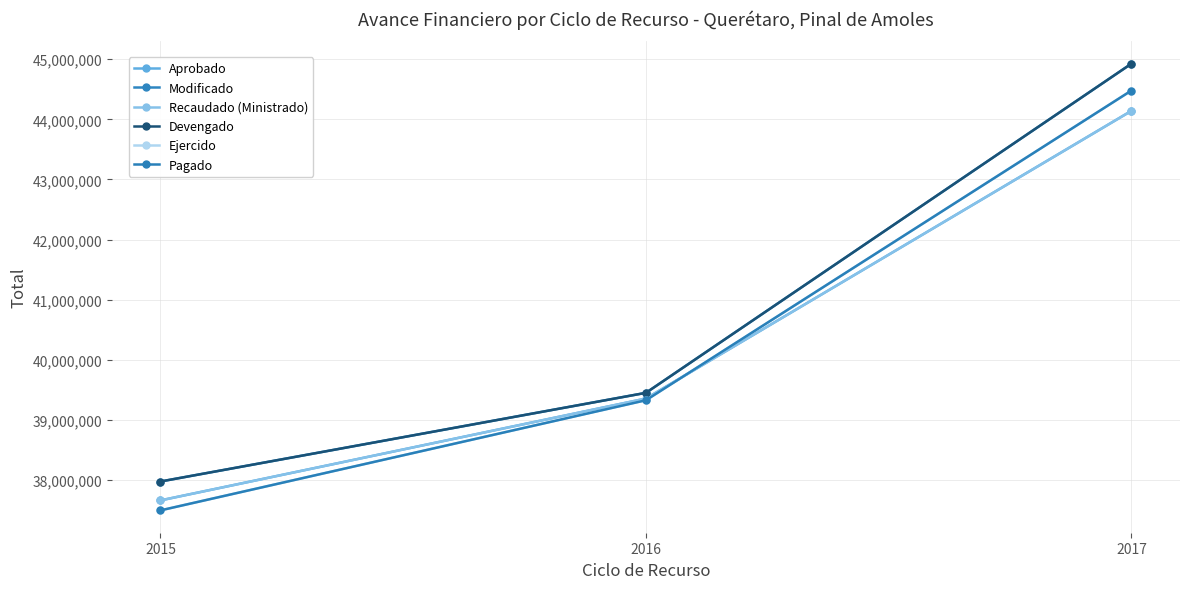

At which category is the sum across all series the highest?

2017